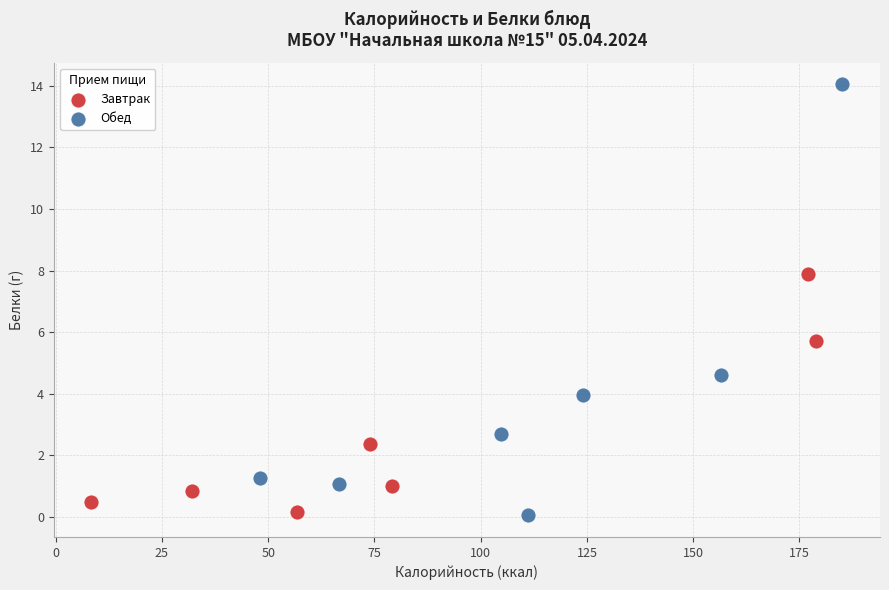

Which series has the largest Y range (max minus min)?

Обед